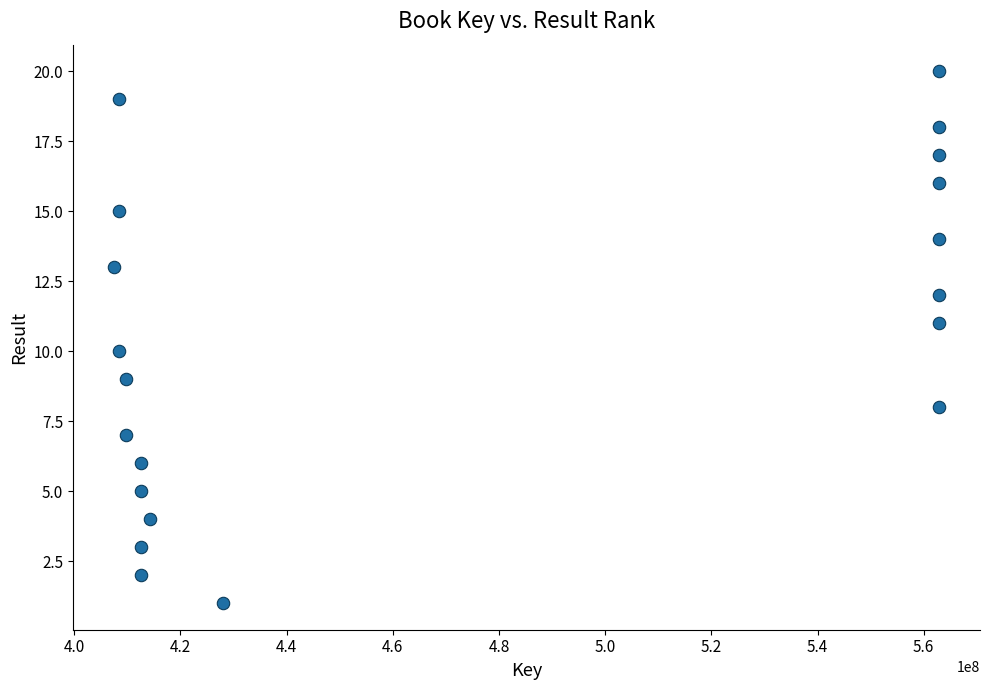

What is the range of X values (max minus min)?

155312207